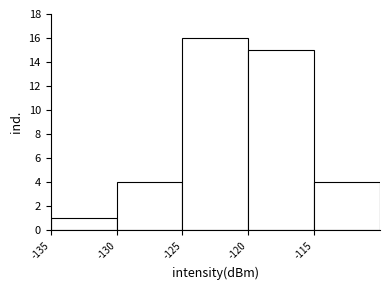

Reading left to right, list every bar in this chart as the range it spans on the x-axis followed by its height. The values are not printed on the chart, so give them approximately, as read against the axis.

-135 to -130: 1
-130 to -125: 4
-125 to -120: 16
-120 to -115: 15
-115 to -110: 4